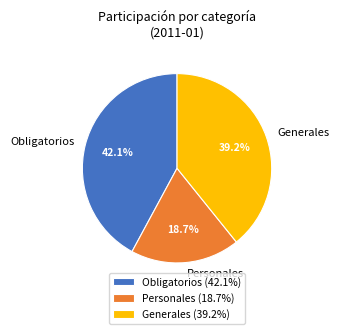

Which slice is the largest?

Obligatorios